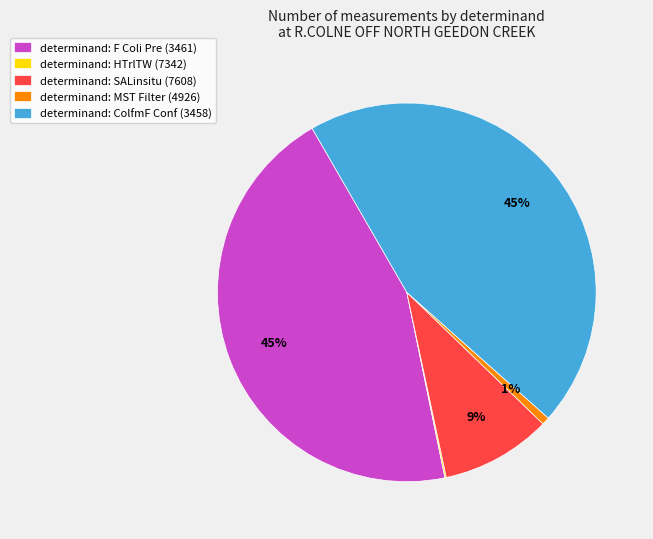

To the nearest percent, what is the difference between the largest and smallest slice percentages?

45%